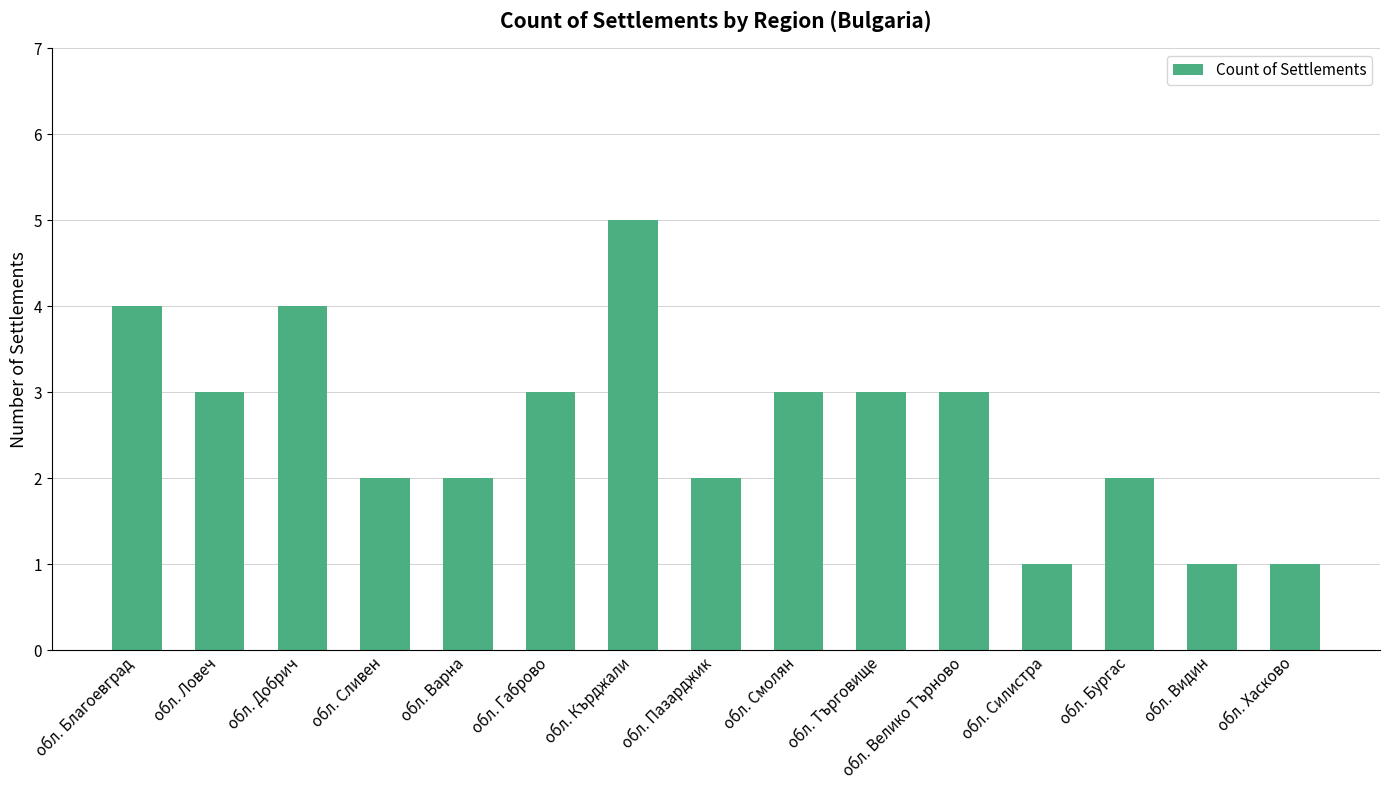

The value at обл. Търговище is 4. True or false?

False